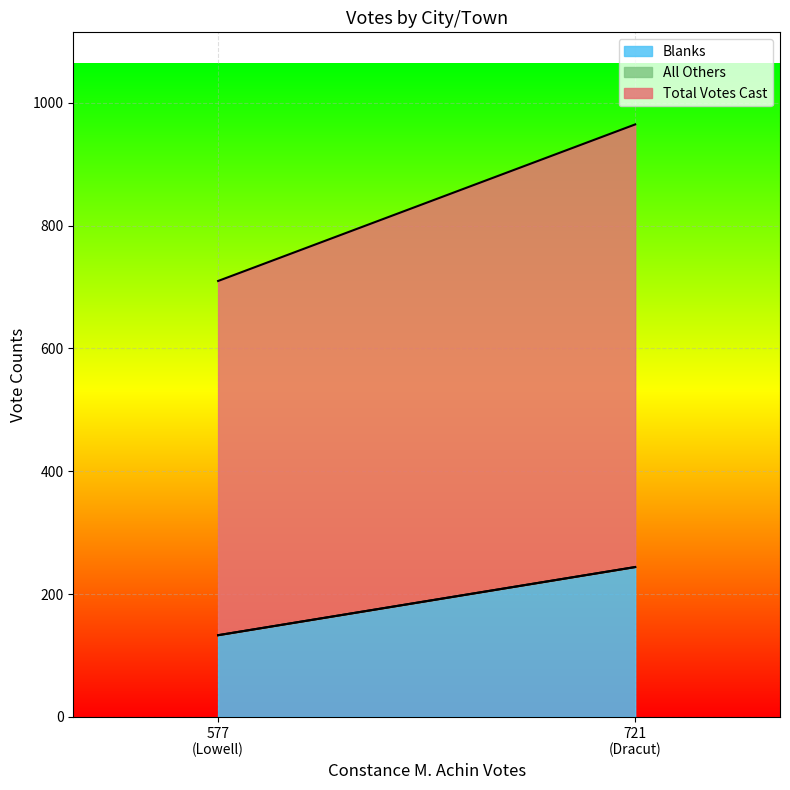

What is the approximate value of Total Votes Cast at Lowell, to the nearest 50?

700